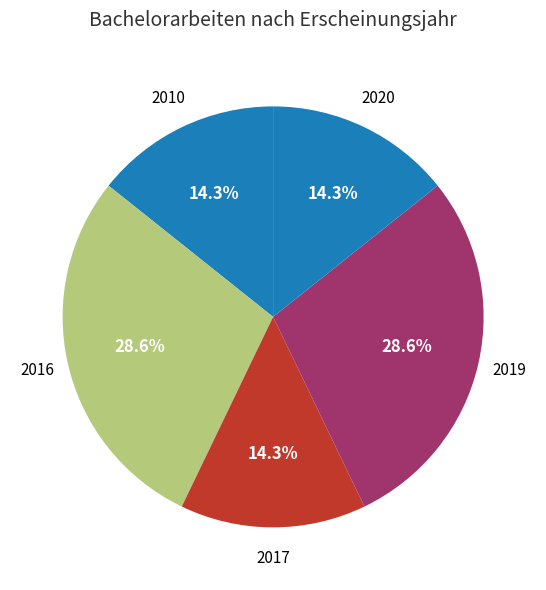

How many segments does this pie chart have?

5